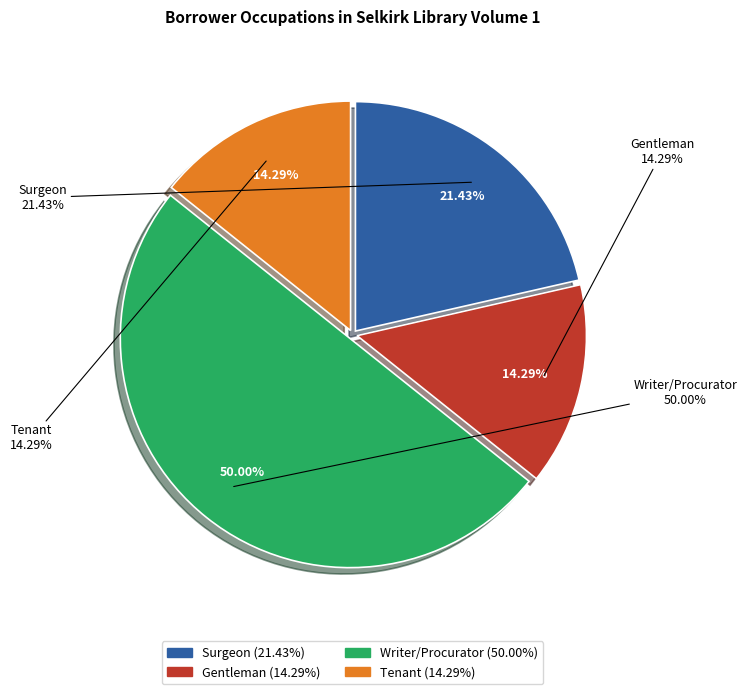

To the nearest percent, what is the difference between the Gentleman and Surgeon slice percentages?

7%